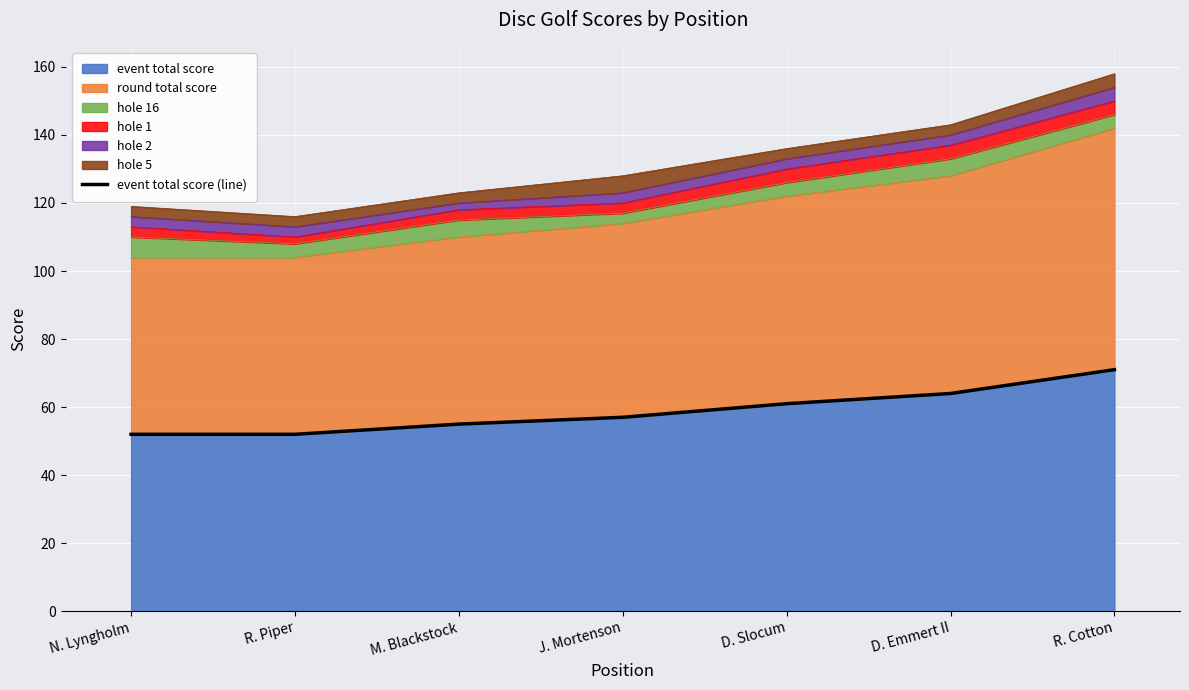

Count the number of categories in the chart.

7